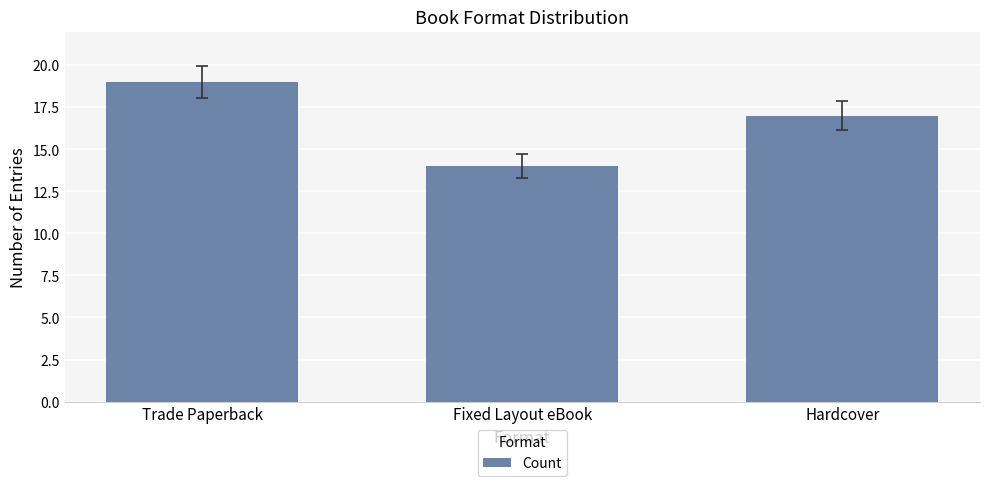

What is the label of the 3rd bar from the right?

Trade Paperback